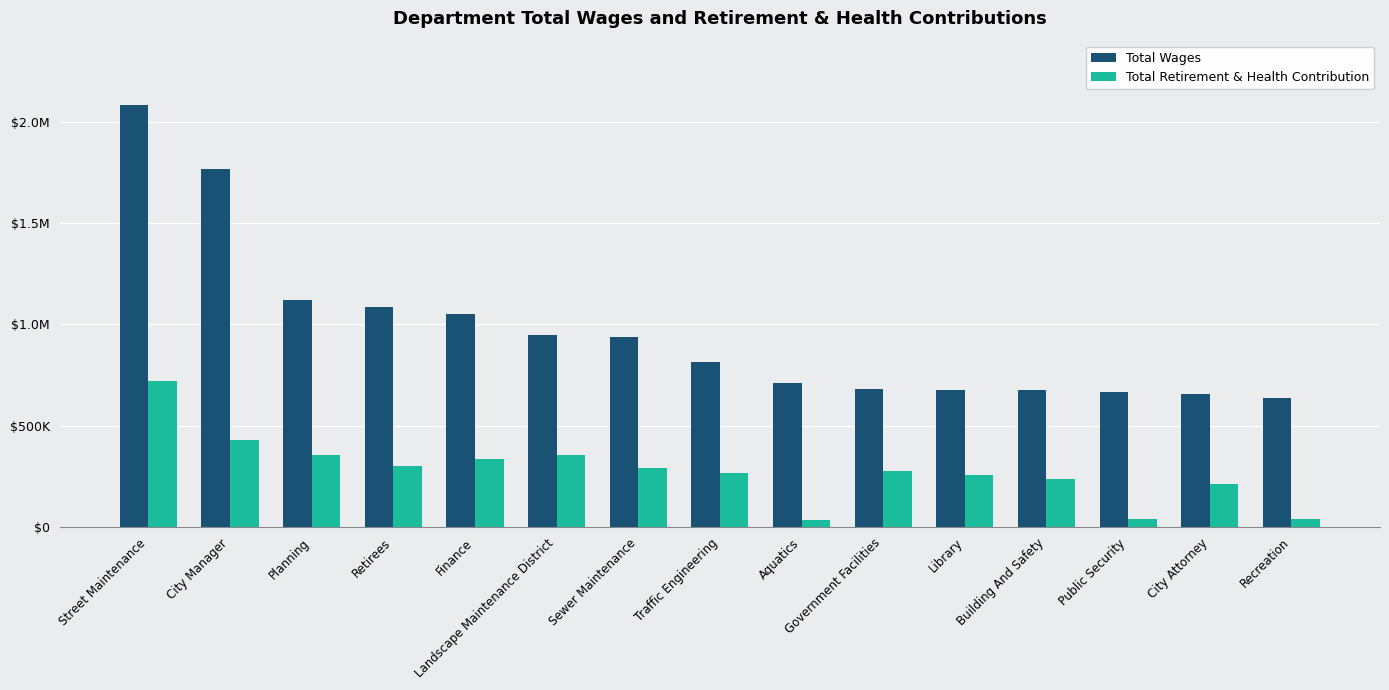

What are all the series names shown in the legend?

Total Wages, Total Retirement & Health Contribution